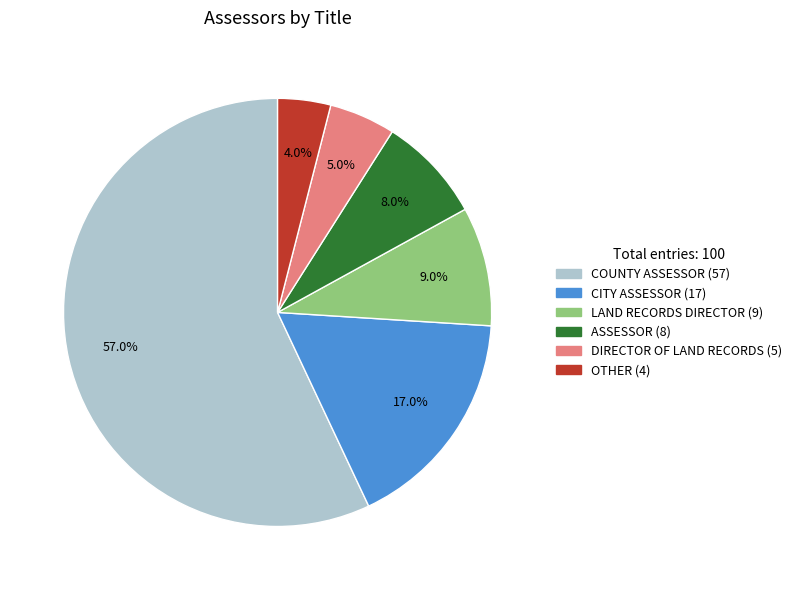

Combined, what portion of the pie is DIRECTOR OF LAND RECORDS and COUNTY ASSESSOR?

62.0%